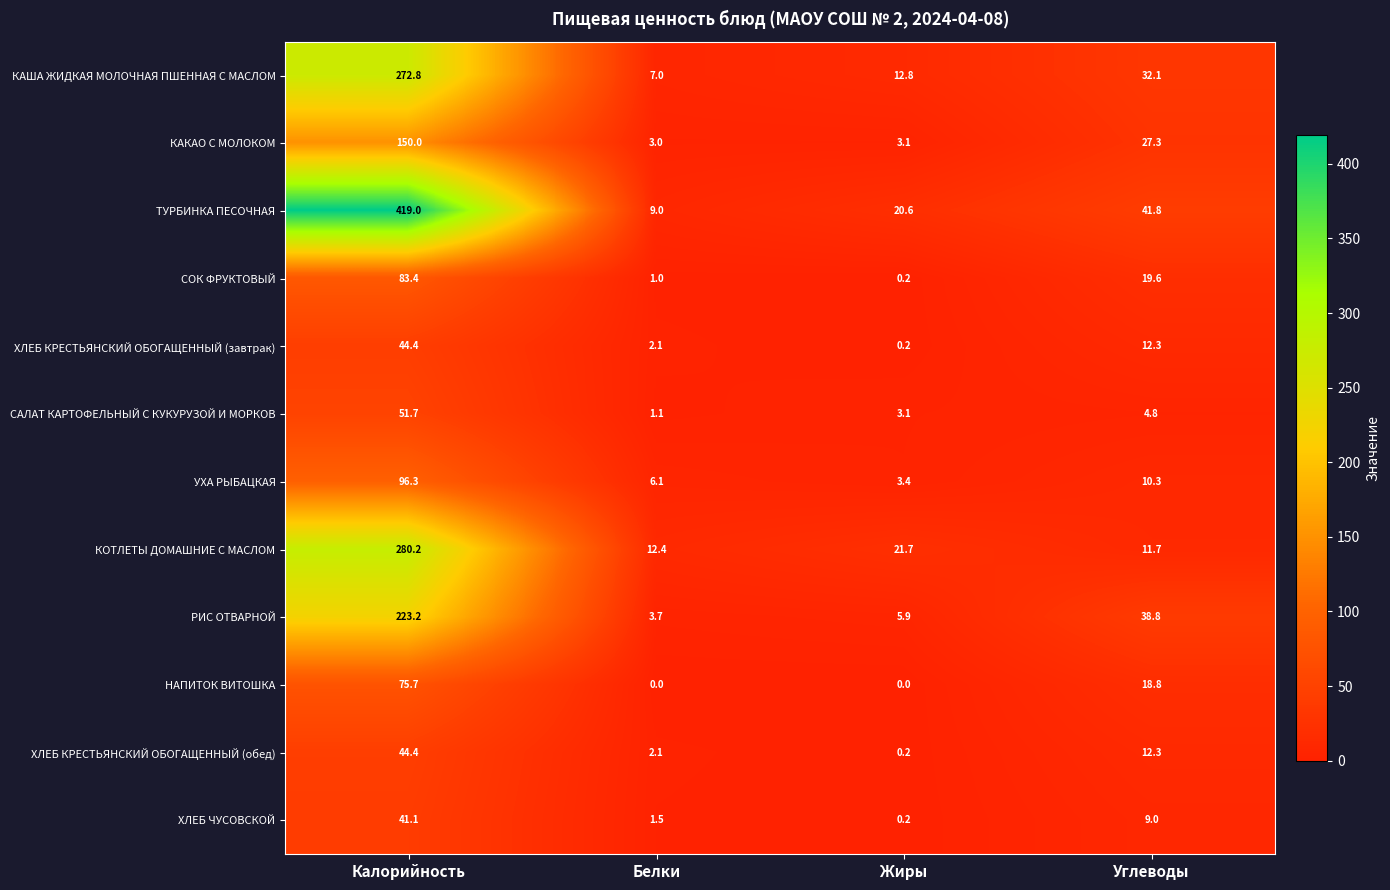

Is it true that СОК ФРУКТОВЫЙ equals 55.8 at Калорийность?

False